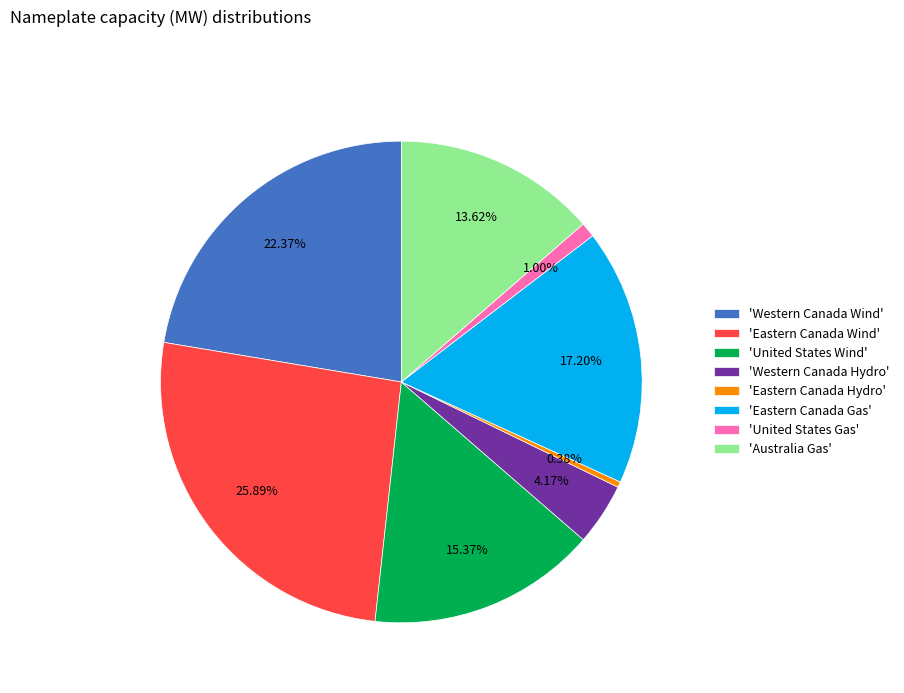

Approximately how many times larger is the value at 'United States Wind' compared to 'Australia Gas'?

1.1